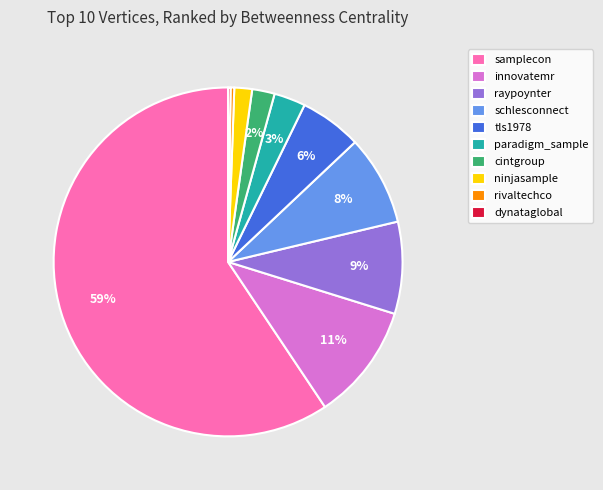

Do rivaltechco and tls1978 together represent more than half of the pie?

No